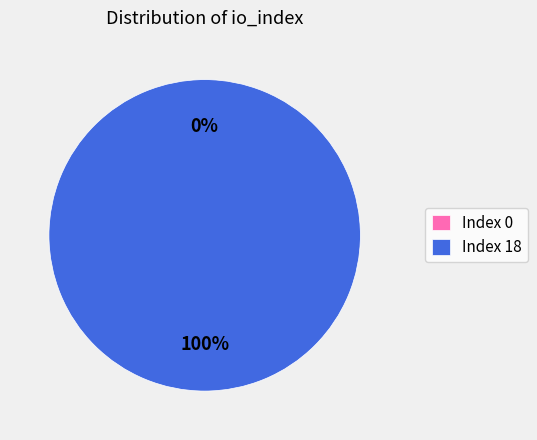

What percentage is the Index 18 slice, to the nearest percent?

100%